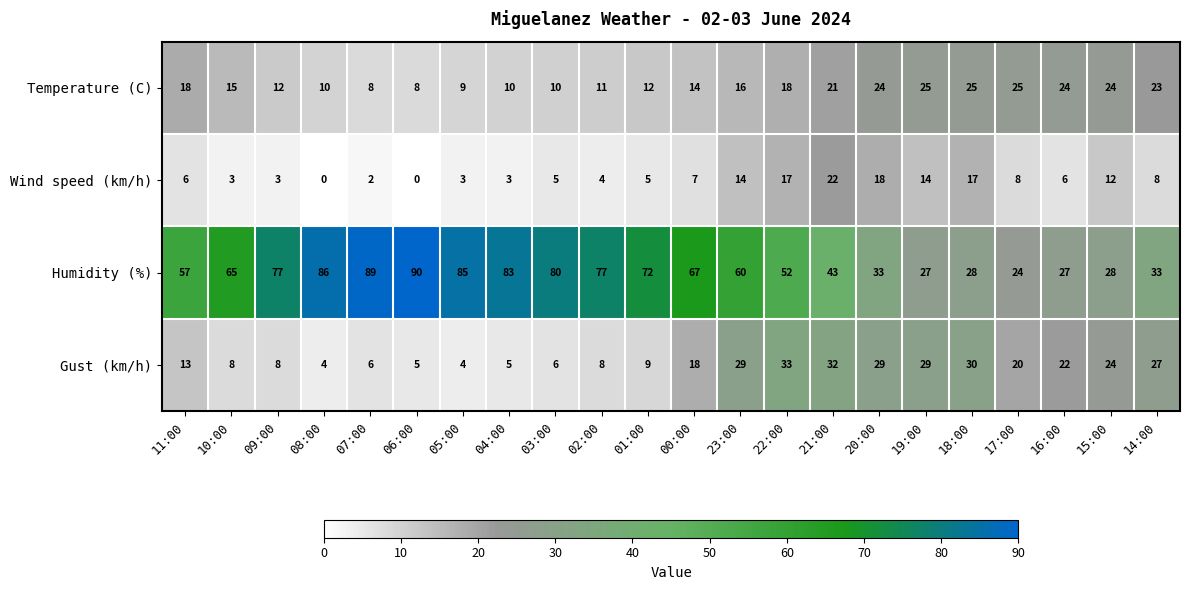

At 05:00, list the series in order from largest to smallest.

Humidity (%), Temperature (C), Gust (km/h), Wind speed (km/h)